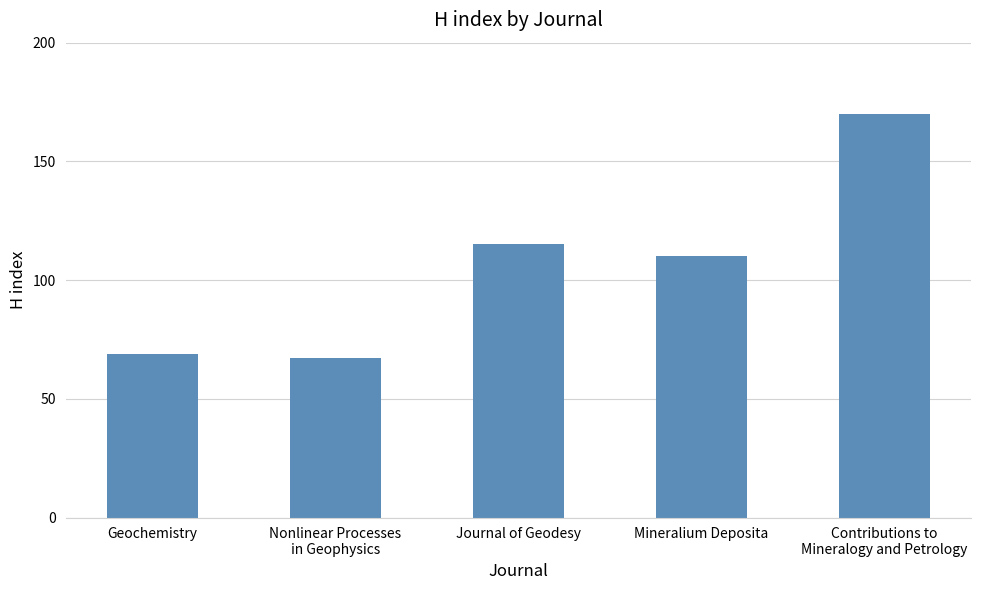

What is the value of the 2nd bar from the left?

67